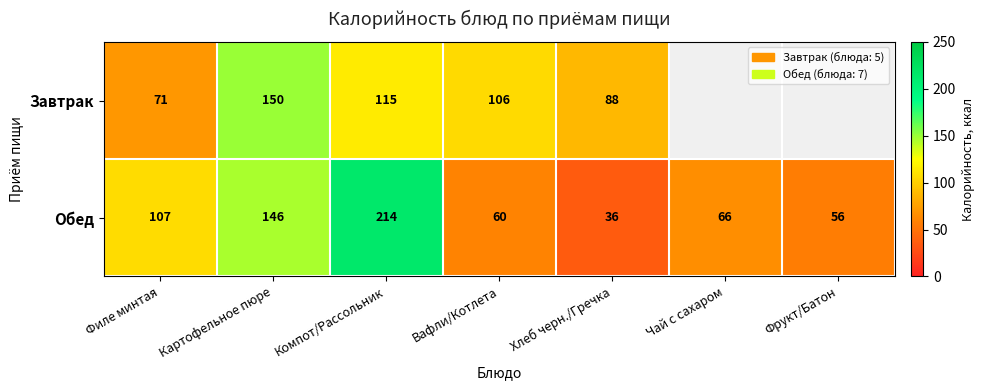

Rank the categories by Обед value from highest to lowest.

Компот/Рассольник, Картофельное пюре, Филе минтая, Чай с сахаром, Вафли/Котлета, Фрукт/Батон, Хлеб черн./Гречка